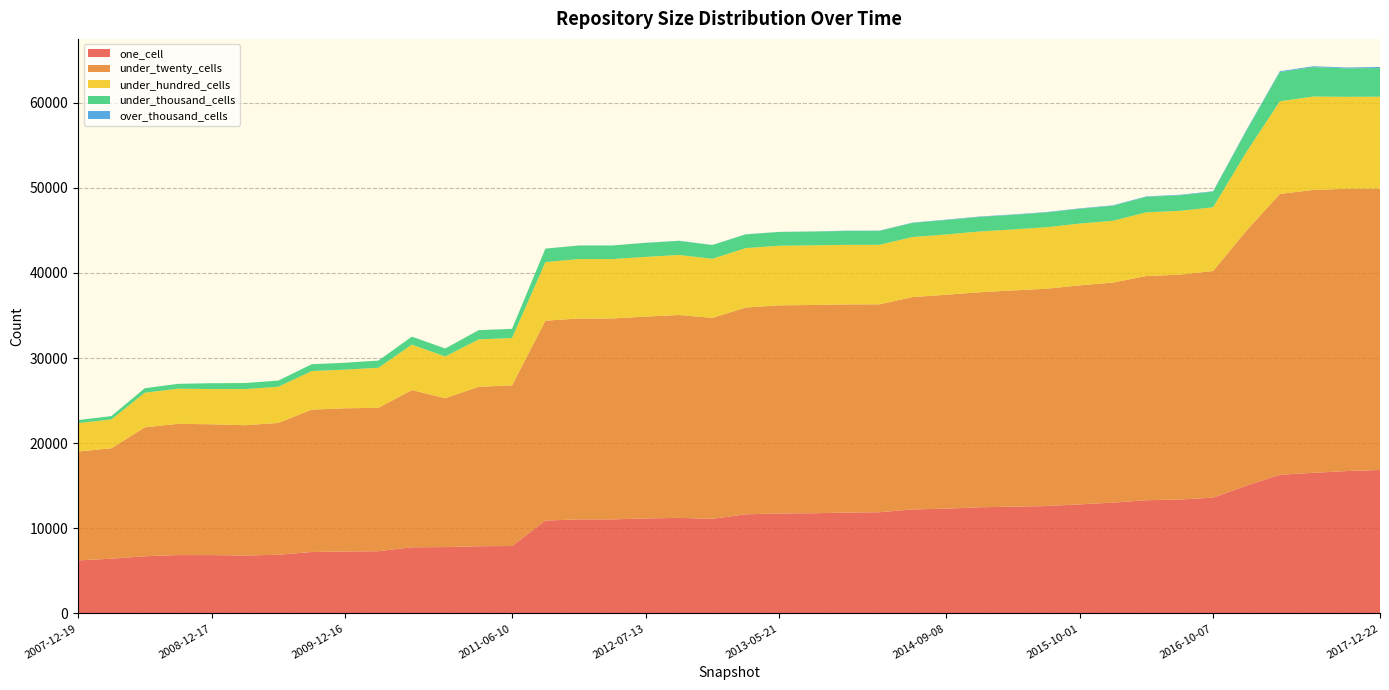

Reading left to right, transcribe all the data shown in this chart.

one_cell: 6231	6431	6717	6860	6853	6808	6891	7218	7276	7311	7775	7792	7894	7921	10904	11049	11048	11161	11225	11116	11644	11748	11769	11849	11885	12220	12308	12467	12546	12614	12812	13016	13299	13375	13607	15012	16294	16516	16725	16854
under_twenty_cells: 12794	12973	15148	15414	15367	15301	15489	16723	16825	16842	18469	17487	18731	18869	23483	23601	23604	23709	23833	23602	24289	24441	24467	24453	24424	24942	25127	25262	25397	25522	25730	25854	26339	26423	26617	29955	32984	33233	33160	33053
under_hundred_cells: 3331	3388	4063	4129	4136	4244	4249	4531	4542	4707	5335	4908	5567	5557	6888	6978	6975	7012	7052	6945	6983	7003	7008	6990	6993	7056	7079	7138	7162	7231	7252	7257	7479	7498	7486	9254	10884	10972	10804	10795
under_thousand_cells: 357	392	530	568	689	714	725	802	806	843	941	933	1082	1081	1577	1594	1594	1648	1658	1610	1611	1615	1617	1634	1633	1661	1697	1708	1713	1732	1740	1758	1817	1822	1827	2499	3435	3460	3343	3360
over_thousand_cells: 0	0	0	0	0	0	1	1	1	1	1	4	4	4	4	4	4	14	14	14	14	14	14	32	32	32	49	49	49	49	49	58	58	59	59	83	97	98	98	128